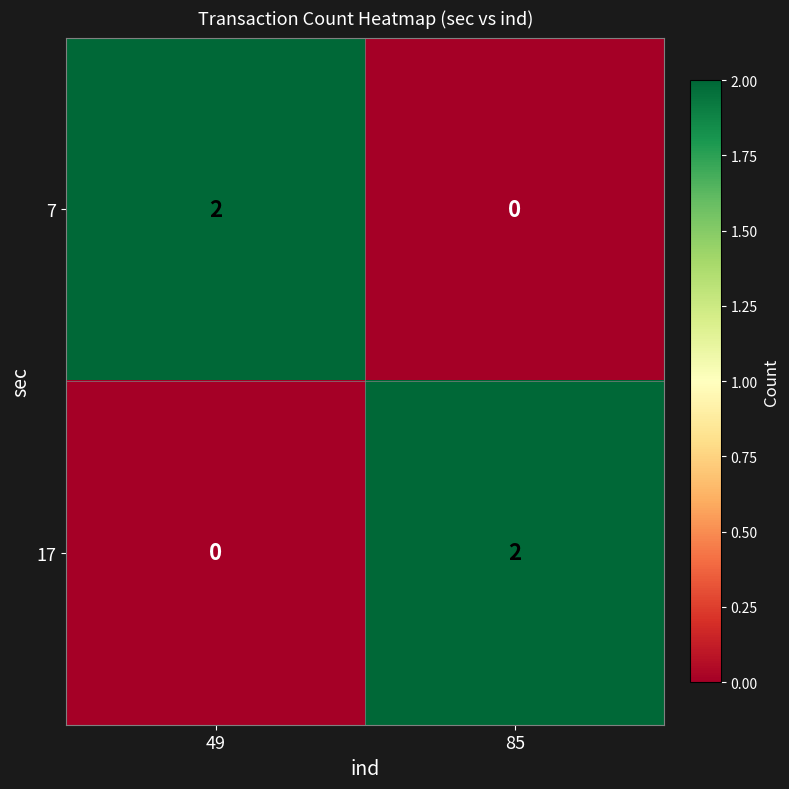

Rank the series at 49 from highest to lowest value.

7, 17